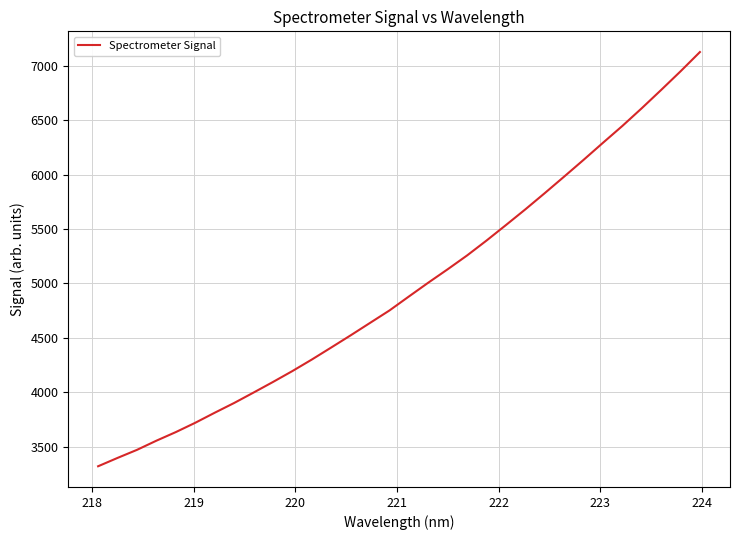

Count the number of categories in the chart.

32